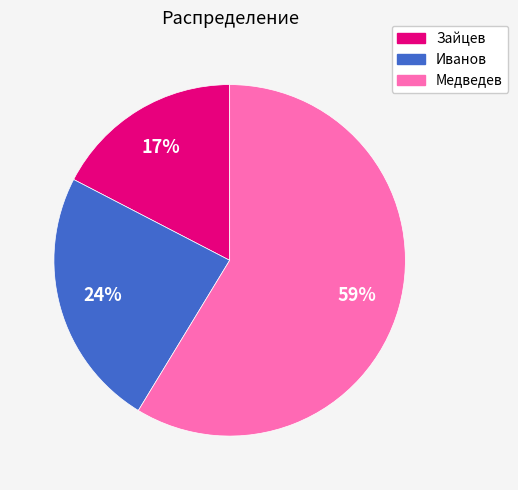

To the nearest percent, what is the combined percentage of Иванов and Зайцев?

41%